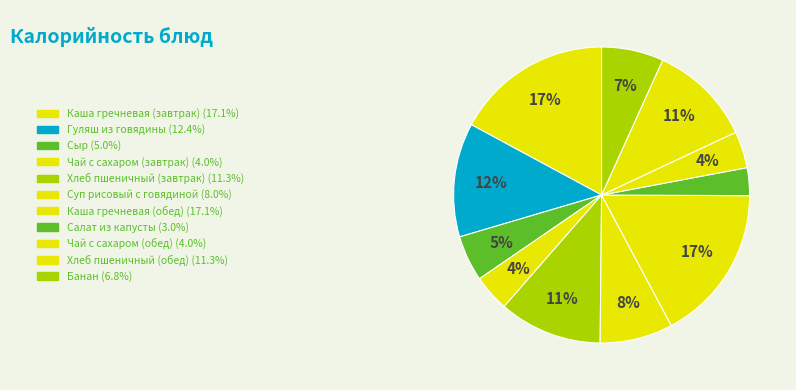

To the nearest percent, what portion does Сыр represent?

5%